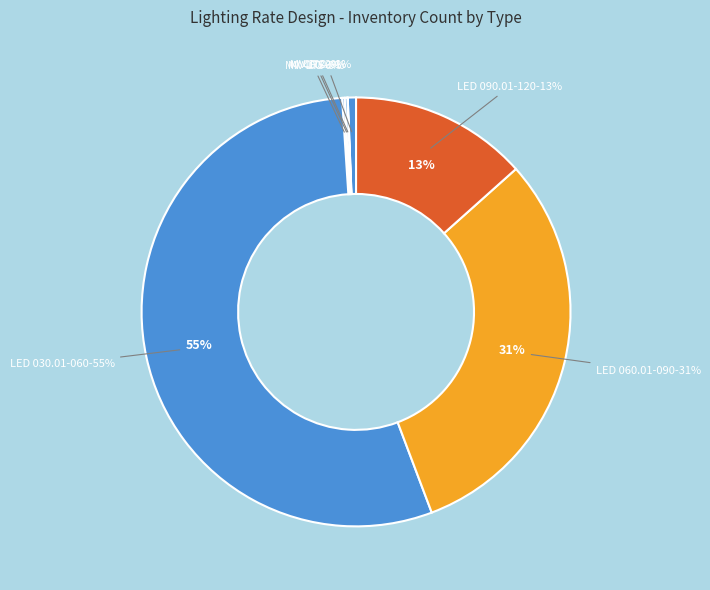

Rank the categories by value from highest to lowest.

LED 030.01-060, LED 060.01-090, LED 090.01-120, CF 22, MV 175, MV 400, MV 100